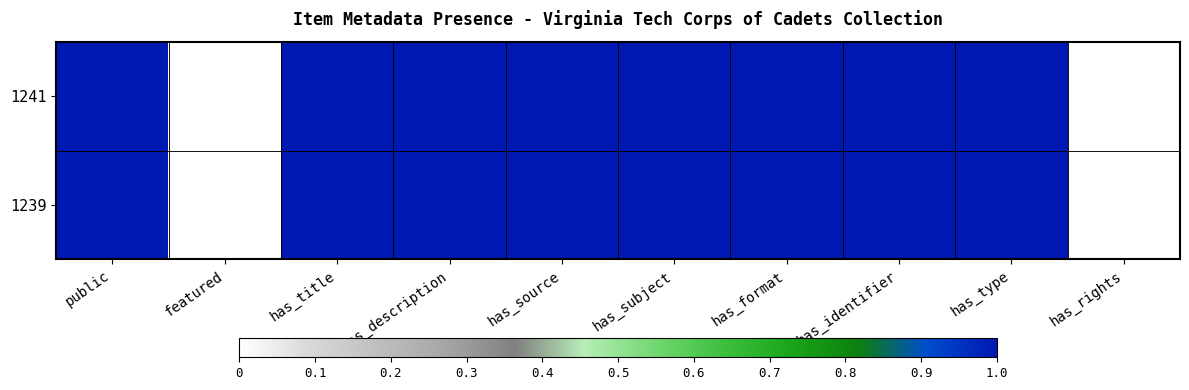

At which category does the chart reach its peak across all series?

public